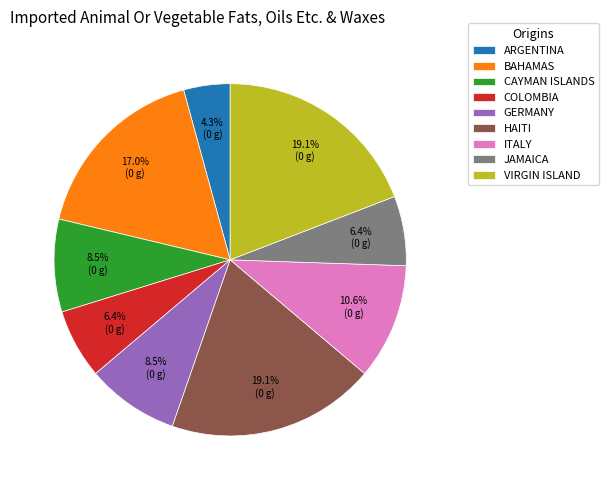

Approximately how many times larger is the value at COLOMBIA compared to ITALY?

0.6